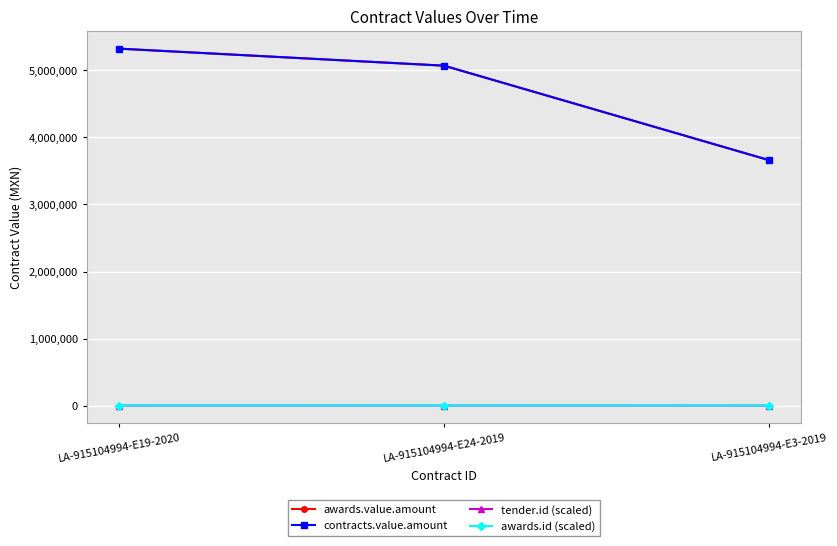

True or false: tender.id (scaled) has a value of 3191.1 at LA-915104994-E19-2020.

False